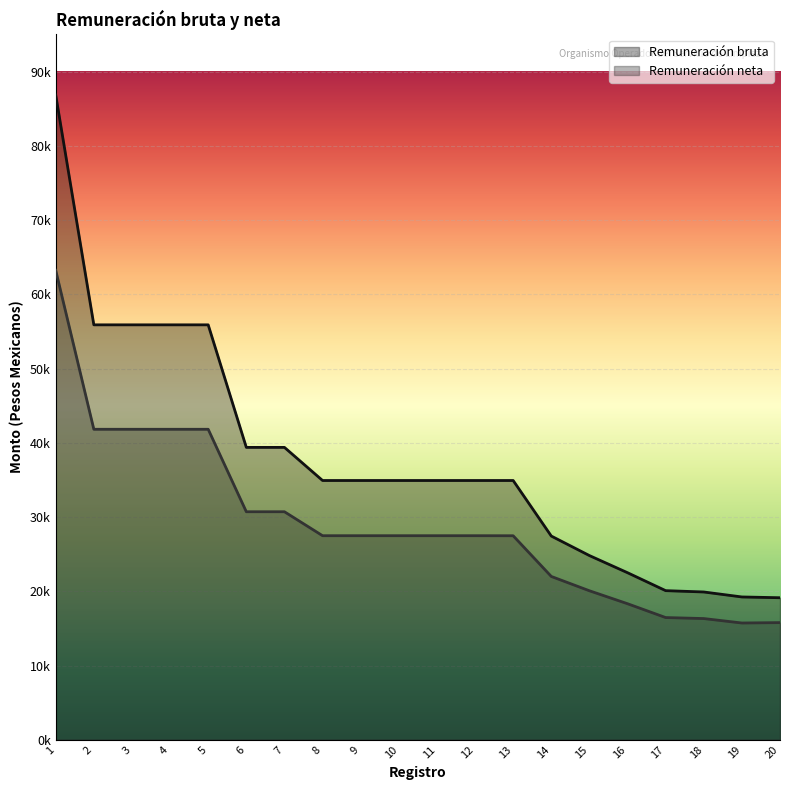

True or false: Remuneración neta and Remuneración bruta cross at least once.

False